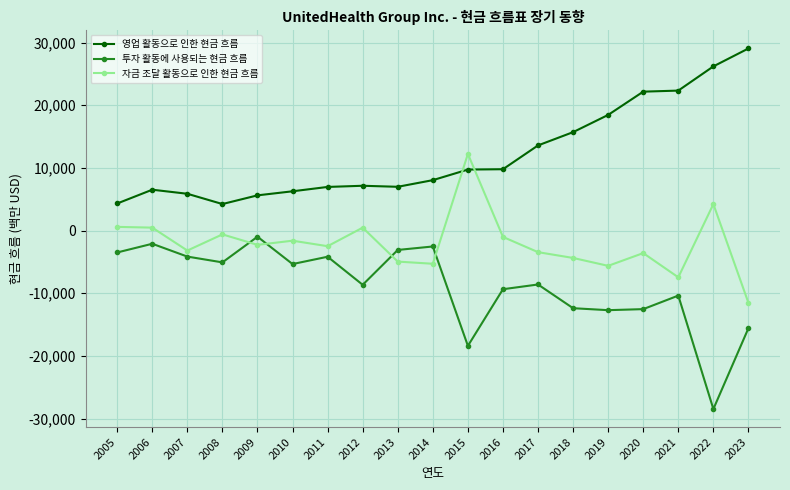

Rank the series by their maximum value, from lowest to highest.

투자 활동에 사용되는 현금 흐름, 자금 조달 활동으로 인한 현금 흐름, 영업 활동으로 인한 현금 흐름